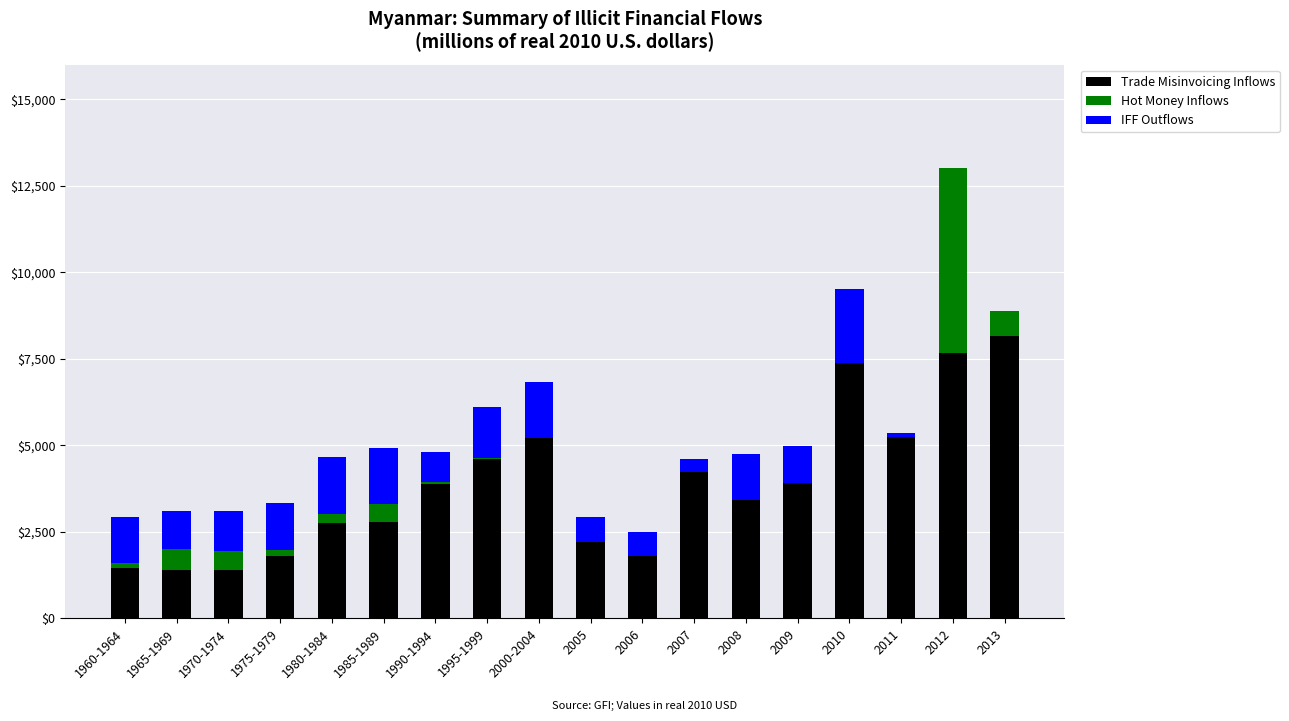

How many series are shown in this chart?

3